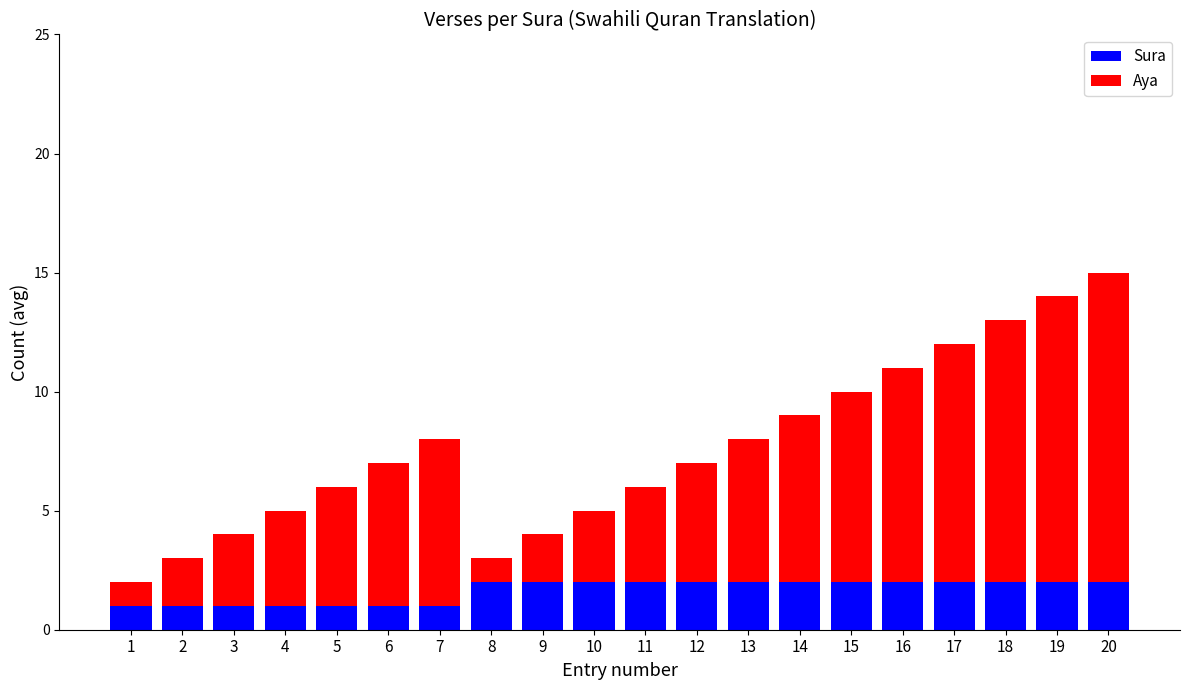

What is the sum of all Sura values?

33